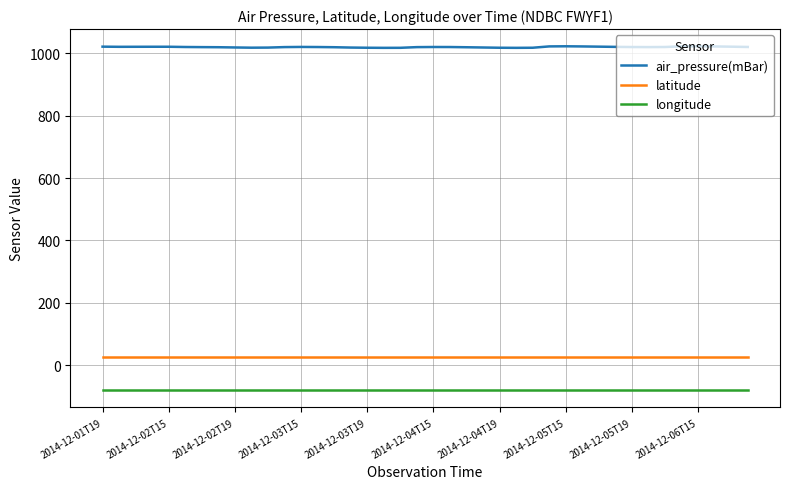

Which series has the largest range (max minus min)?

air_pressure(mBar)